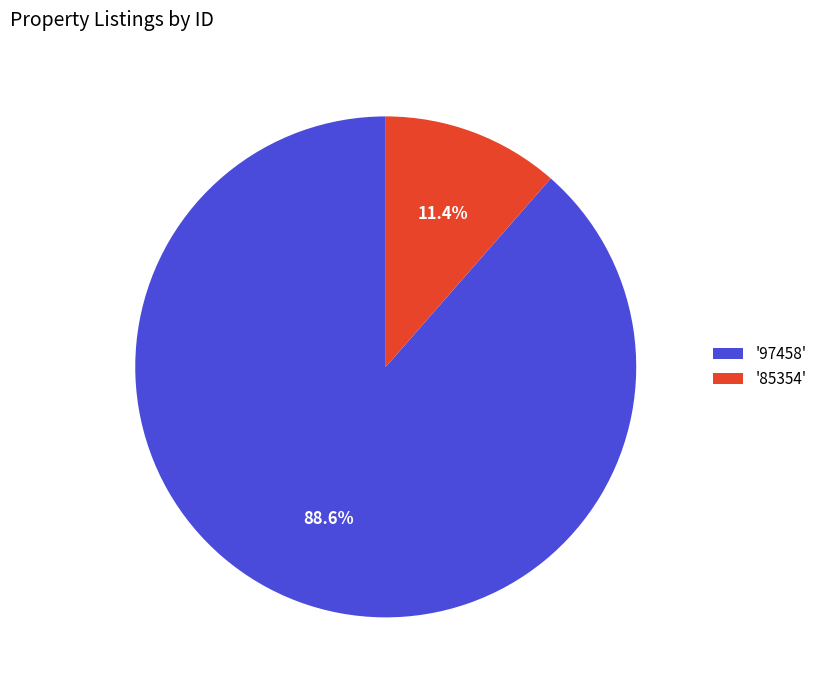

Which has a higher value, '97458' or '85354'?

'97458'